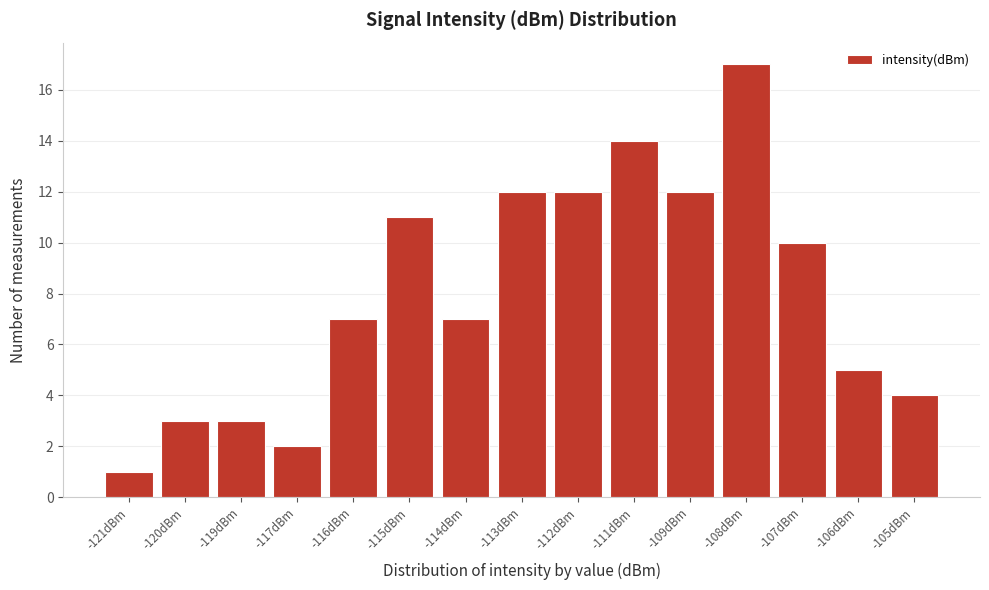

Reading left to right, extract all data points from this chart.

-121dBm=1	-120dBm=3	-119dBm=3	-117dBm=2	-116dBm=7	-115dBm=11	-114dBm=7	-113dBm=12	-112dBm=12	-111dBm=14	-109dBm=12	-108dBm=17	-107dBm=10	-106dBm=5	-105dBm=4